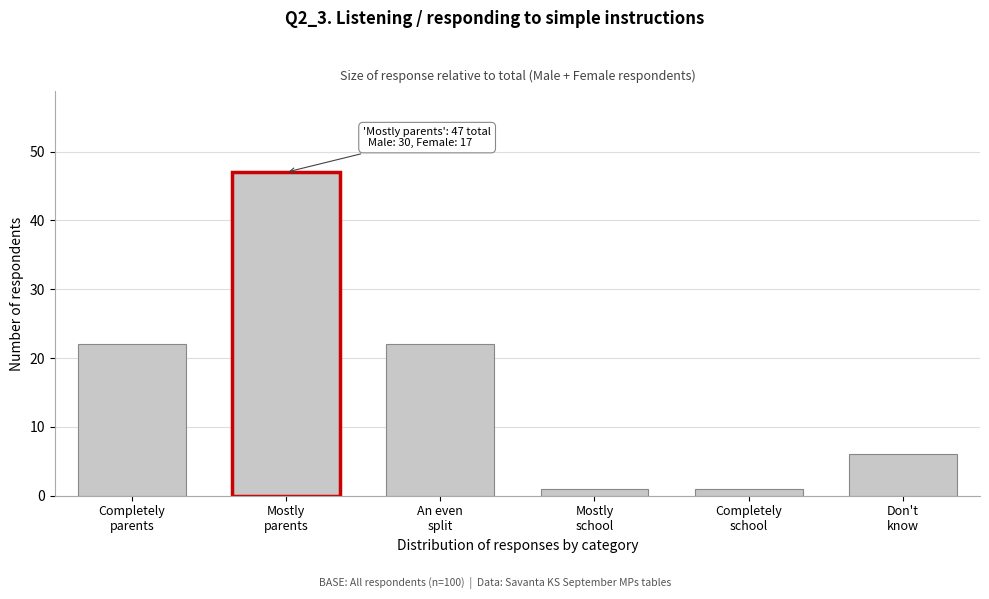

Reading left to right, transcribe all the data shown in this chart.

22	47	22	1	1	6